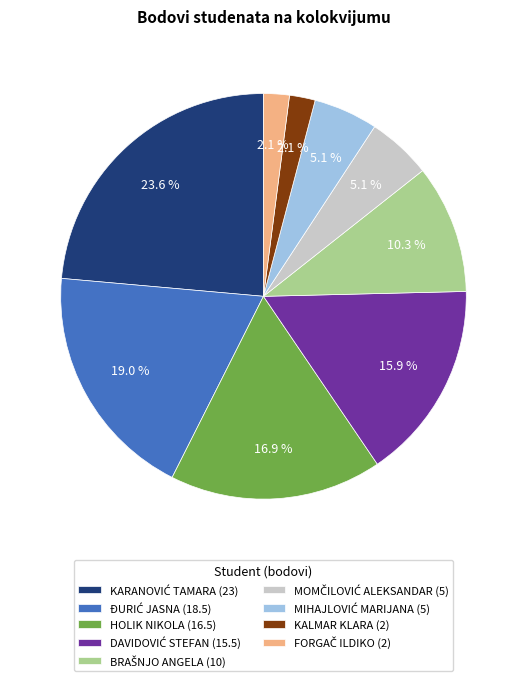

Does any single category account for the majority?

No